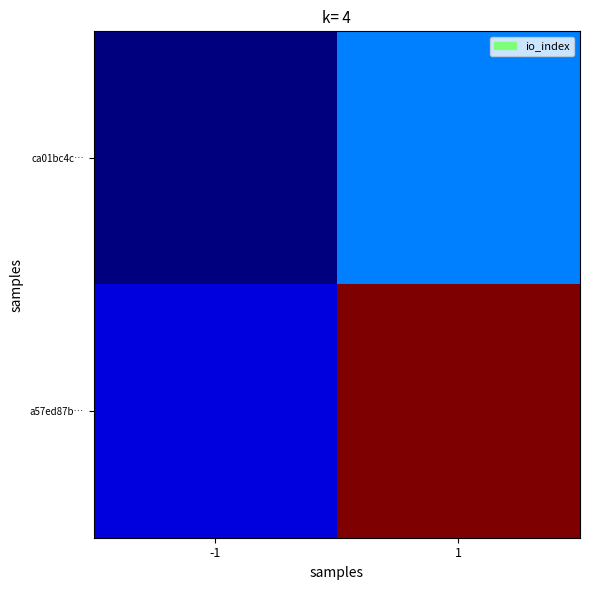

At which category is the sum across all series the highest?

1